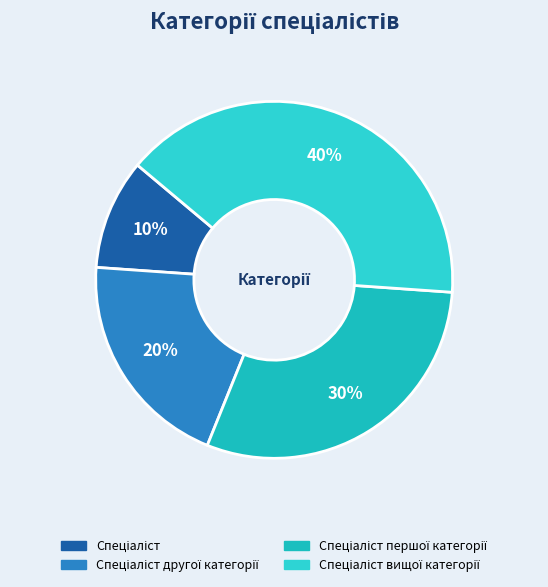

To the nearest percent, what is the average slice percentage?

25%